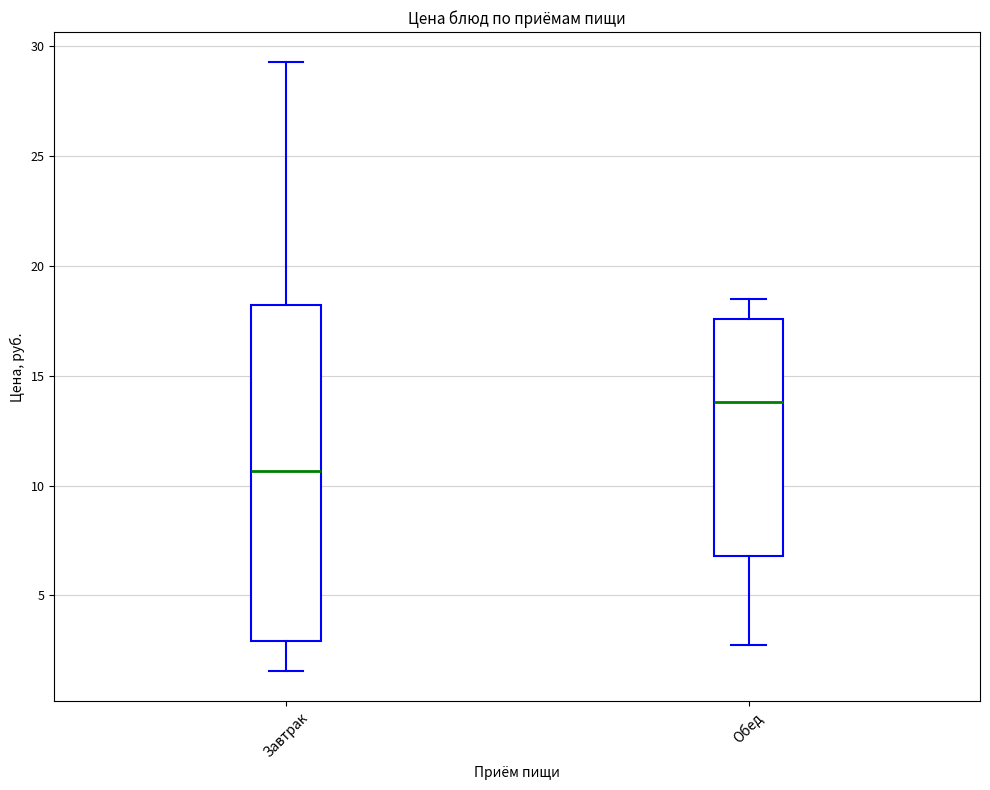

Where is the upper edge of the box for Обед on the y-axis? The values are not printed on the chart, so give them approximately, as read against the axis.

17.5